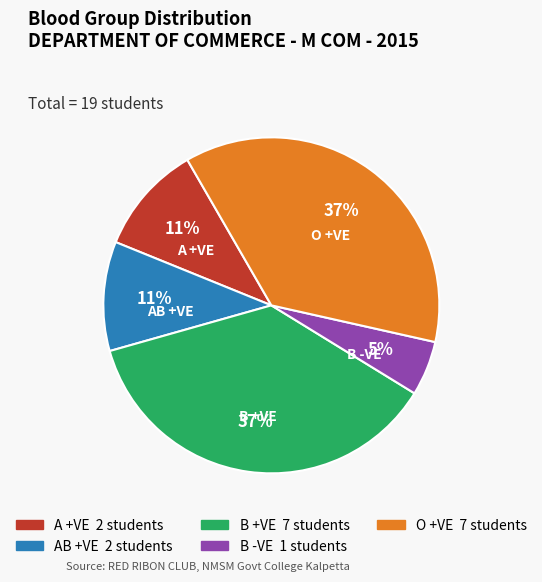

Is the sum of AB +VE and B +VE greater than half?

No